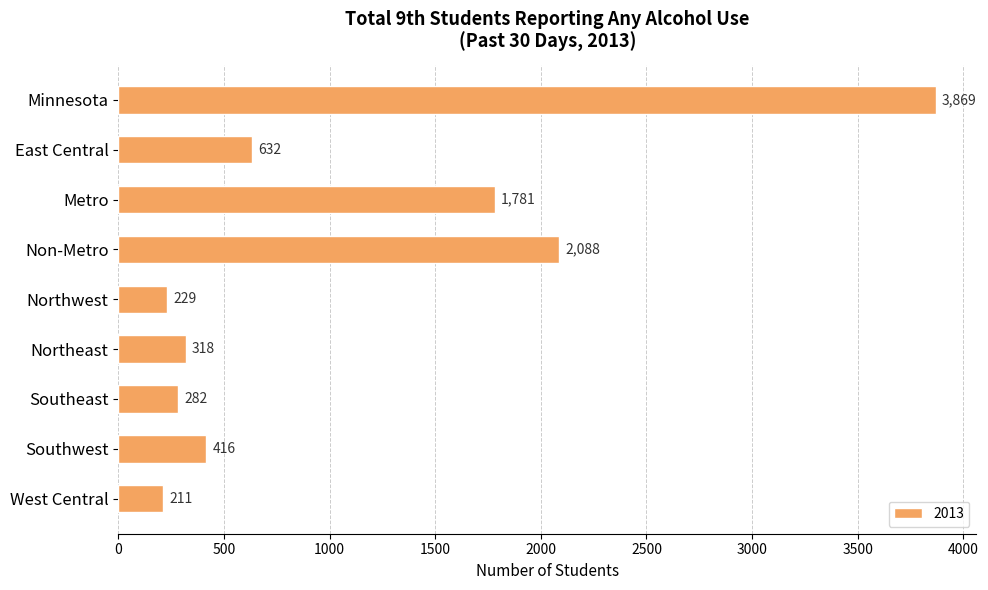

What is the average value?

1092